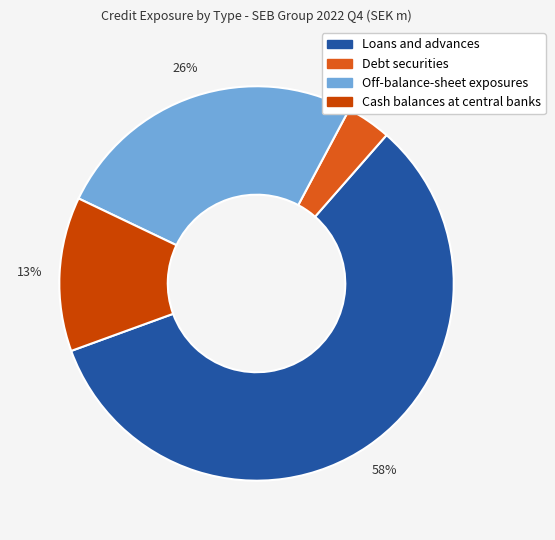

Rank the categories by value from highest to lowest.

Loans and advances, Off-balance-sheet exposures, Cash balances at central banks, Debt securities